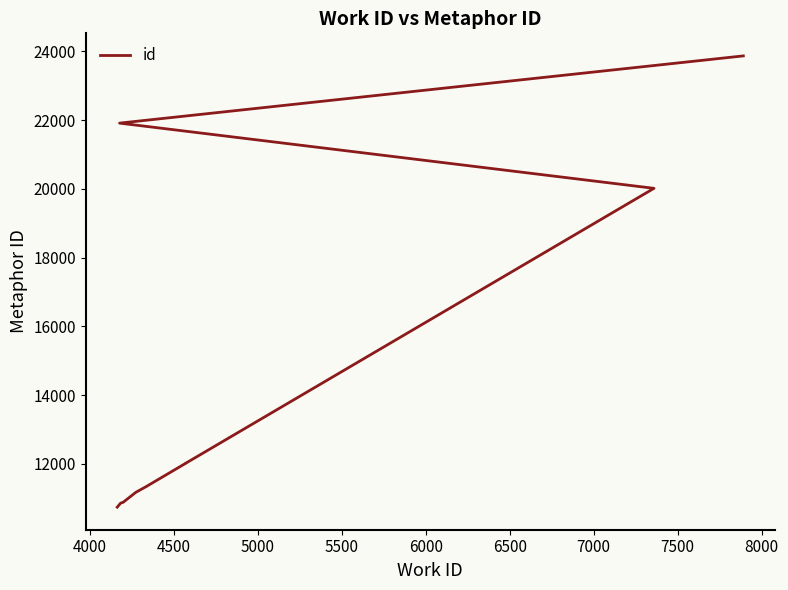

True or false: the data shows 30742 at 7000.

False